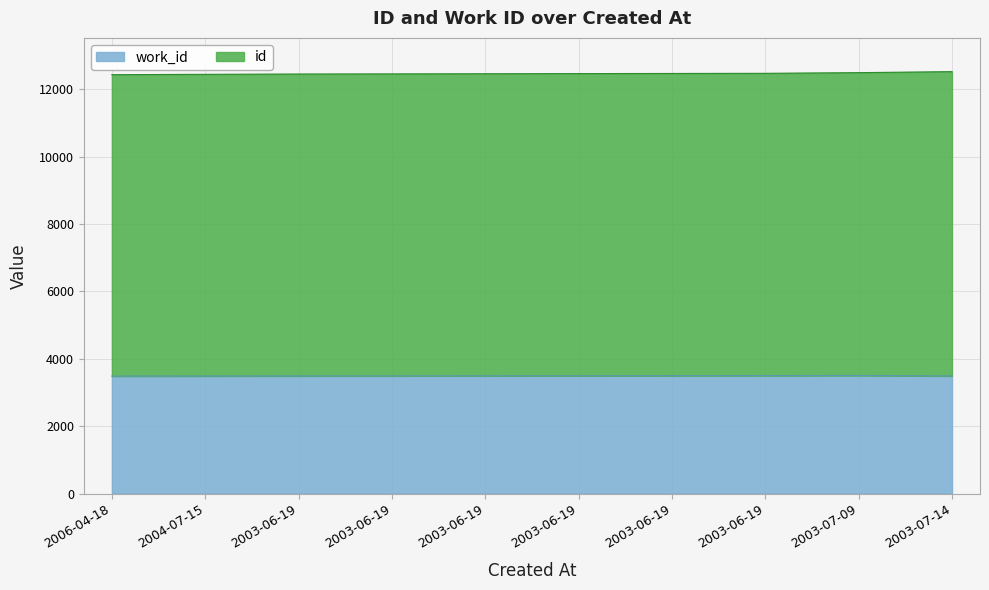

How many lines are shown in the chart?

2